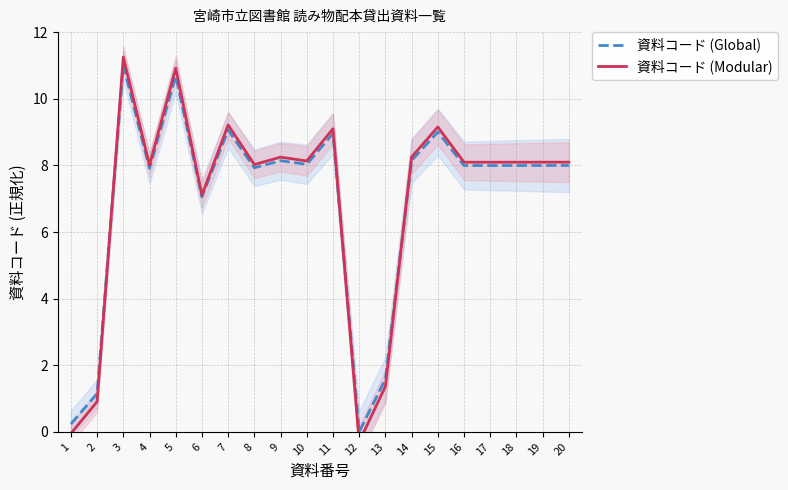

Reading left to right, list all the values displayed in this chart.

資料コード (Global): 1=0.2	2=1.2	3=11.0	4=7.9	5=10.7	6=7.1	7=9.1	8=7.9	9=8.1	10=8.0	11=9.0	12=0.0	13=1.6	14=8.1	15=9.0	16=8.0	17=8.0	18=8.0	19=8.0	20=8.0
資料コード (Modular): 1=-0.1	2=0.9	3=11.2	4=8.0	5=10.9	6=7.1	7=9.2	8=8.0	9=8.2	10=8.1	11=9.1	12=-0.3	13=1.4	14=8.3	15=9.2	16=8.1	17=8.1	18=8.1	19=8.1	20=8.1